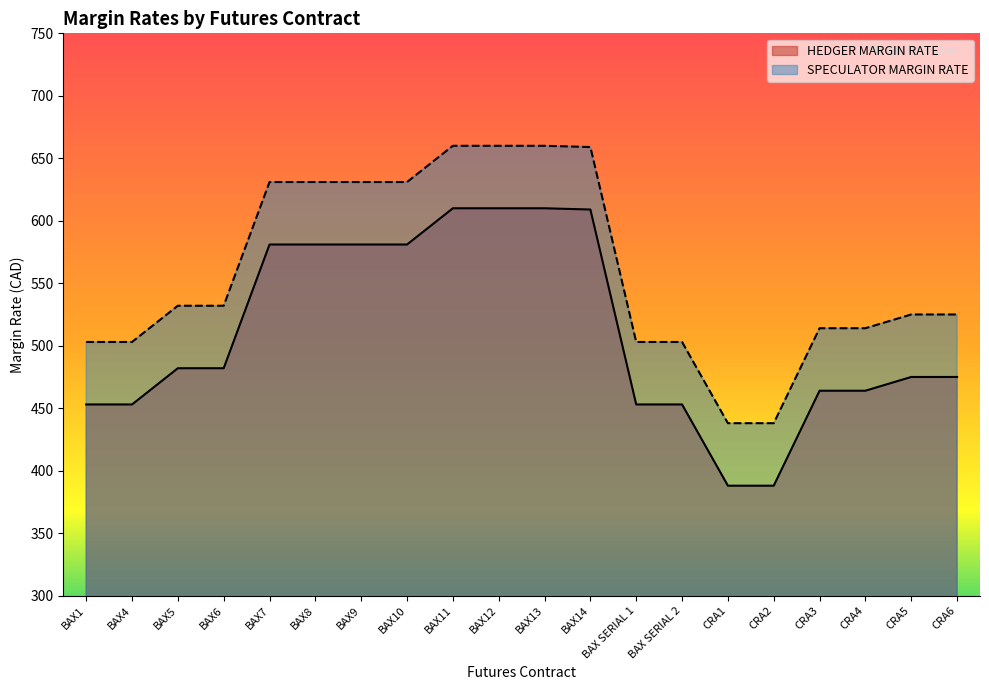

Reading left to right, extract all data points from this chart.

SPECULATOR MARGIN RATE: BAX1=453	BAX4=453	BAX5=482	BAX6=482	BAX7=581	BAX8=581	BAX9=581	BAX10=581	BAX11=610	BAX12=610	BAX13=610	BAX14=609	BAX SERIAL 1=453	BAX SERIAL 2=453	CRA1=388	CRA2=388	CRA3=464	CRA4=464	CRA5=475	CRA6=475
HEDGER MARGIN RATE: BAX1=503	BAX4=503	BAX5=532	BAX6=532	BAX7=631	BAX8=631	BAX9=631	BAX10=631	BAX11=660	BAX12=660	BAX13=660	BAX14=659	BAX SERIAL 1=503	BAX SERIAL 2=503	CRA1=438	CRA2=438	CRA3=514	CRA4=514	CRA5=525	CRA6=525